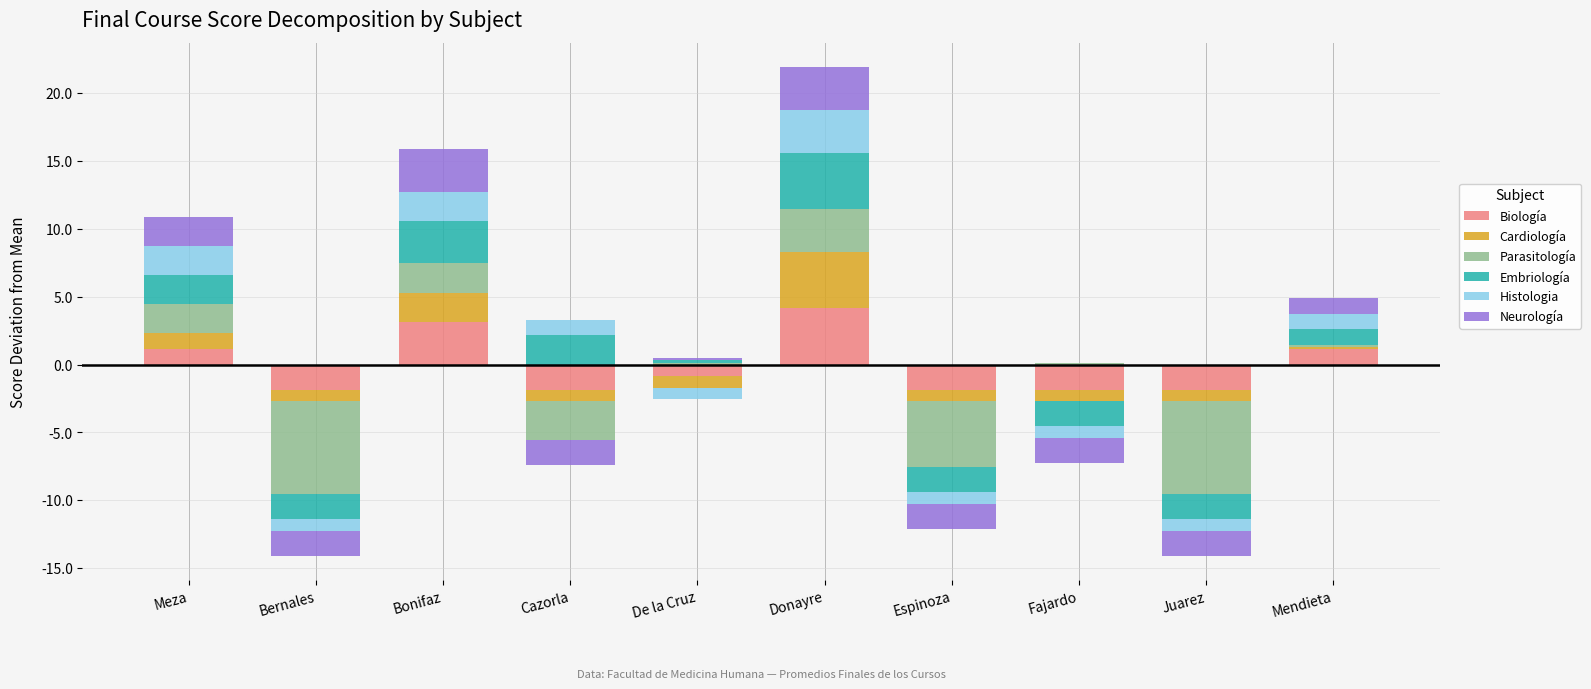

Is the value of Histologia at Espinoza greater than the value of Embriología at Mendieta?

No